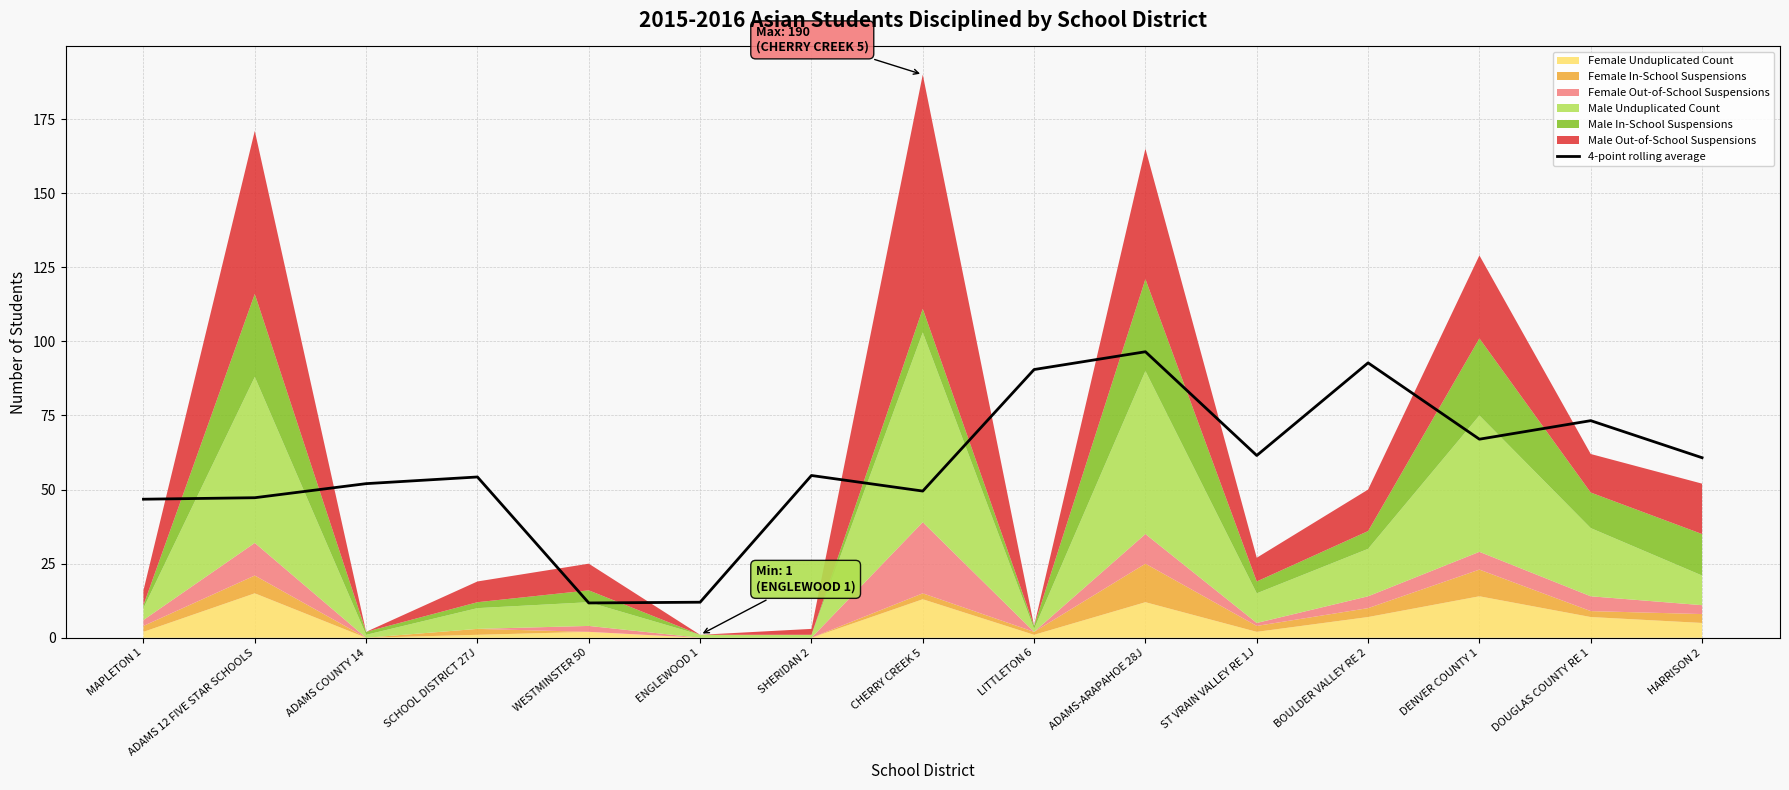

What is the label of the 8th point from the right?

CHERRY CREEK 5